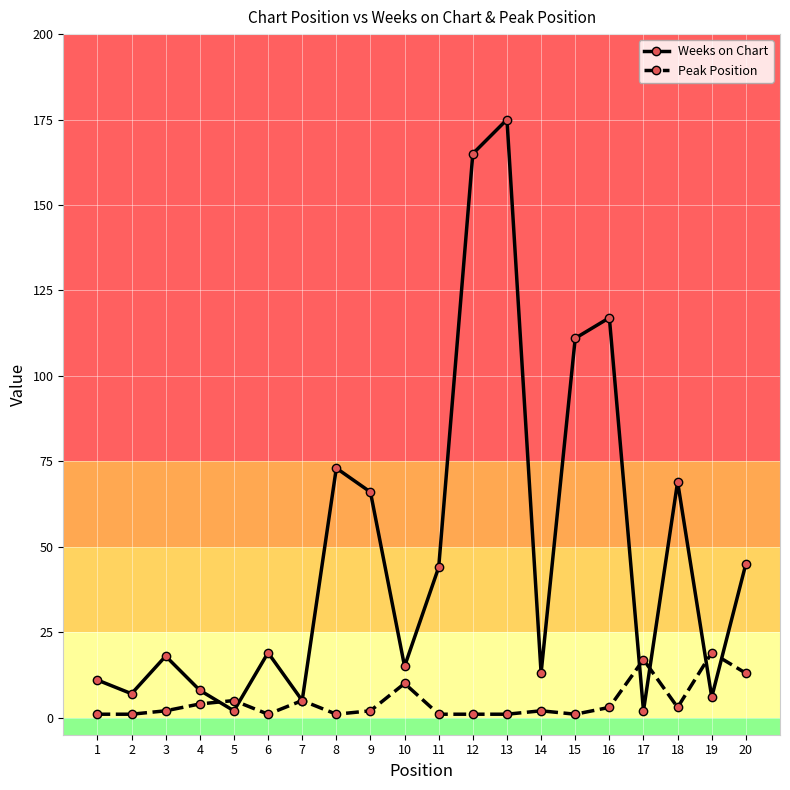

Which series has the largest total across all categories?

Weeks on Chart